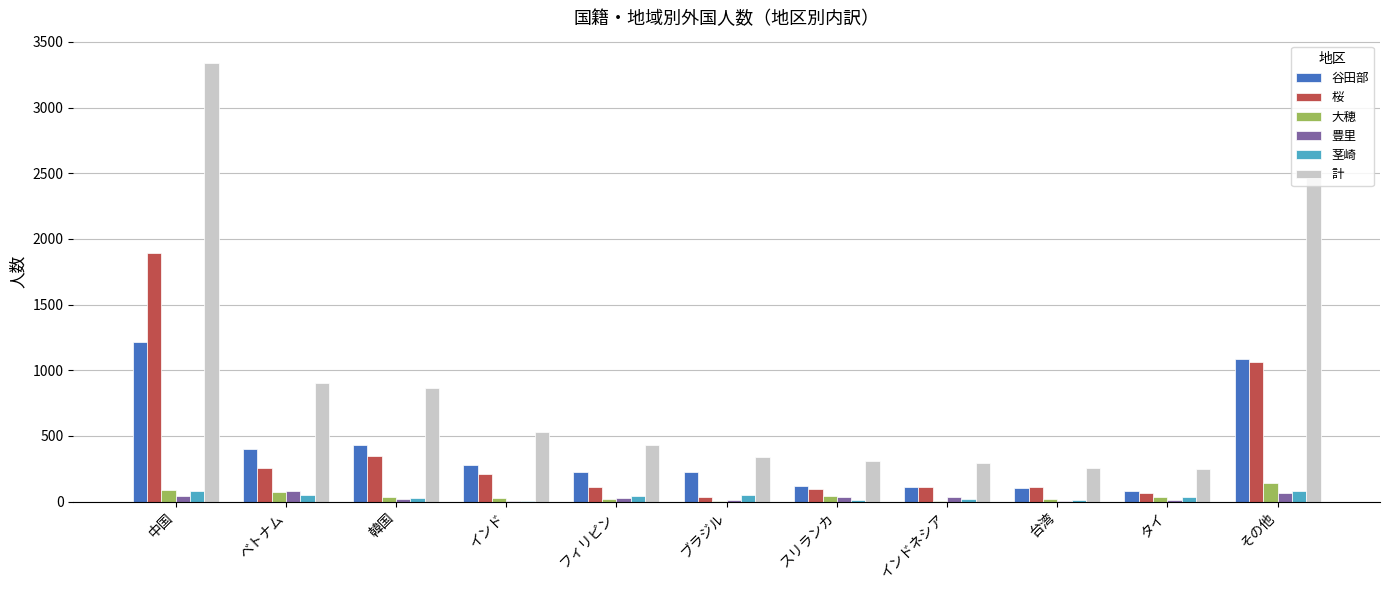

Where does the 計 series first go above 431?

中国